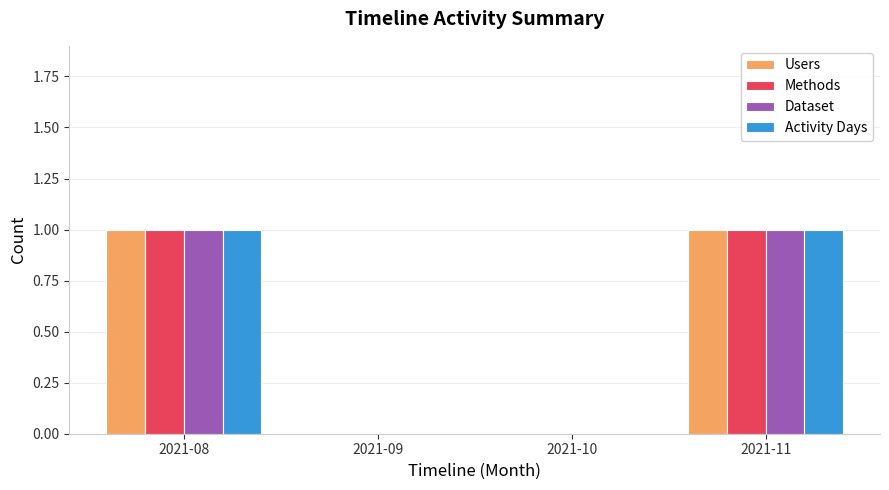

What is the total value across all series at 2021-08?

4